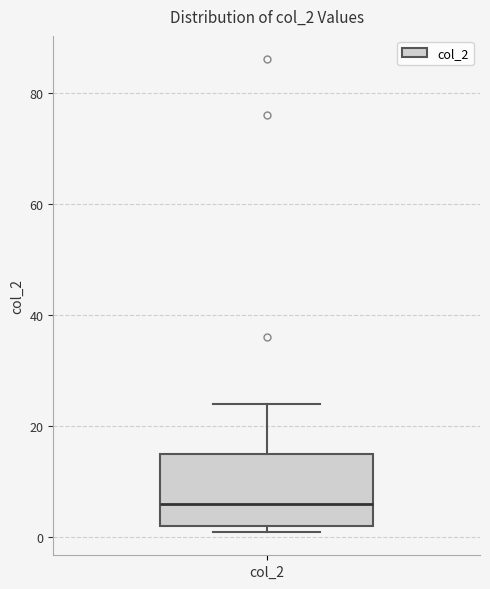

Where is the upper edge of the box for col_2 on the y-axis? The values are not printed on the chart, so give them approximately, as read against the axis.

16